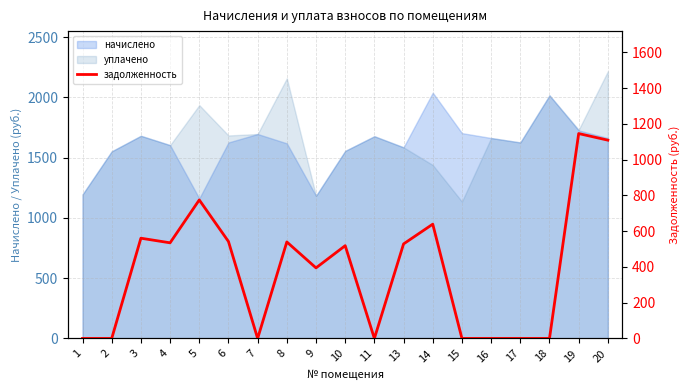

What is the lowest value of the уплачено series?

1135.6